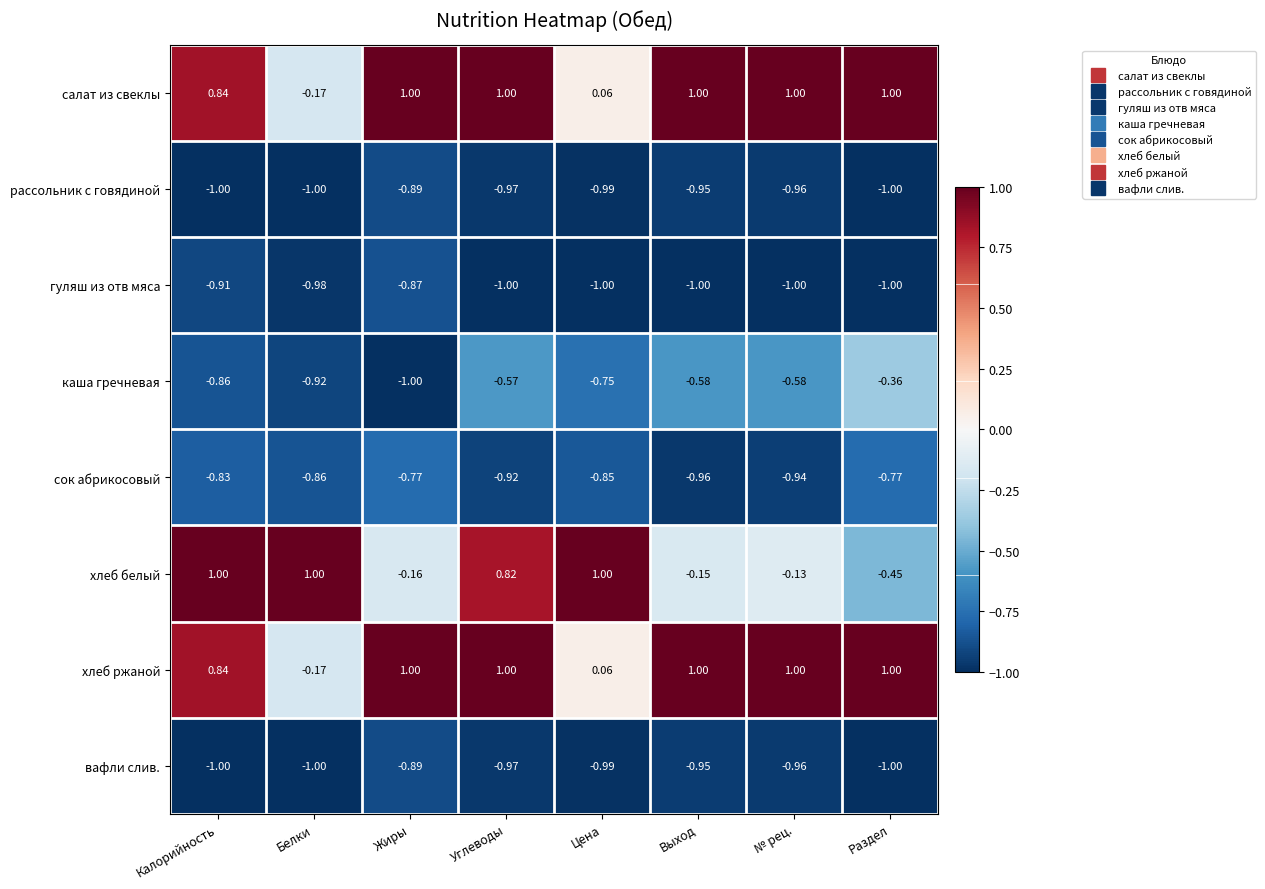

At which category is the sum across all series the highest?

Углеводы